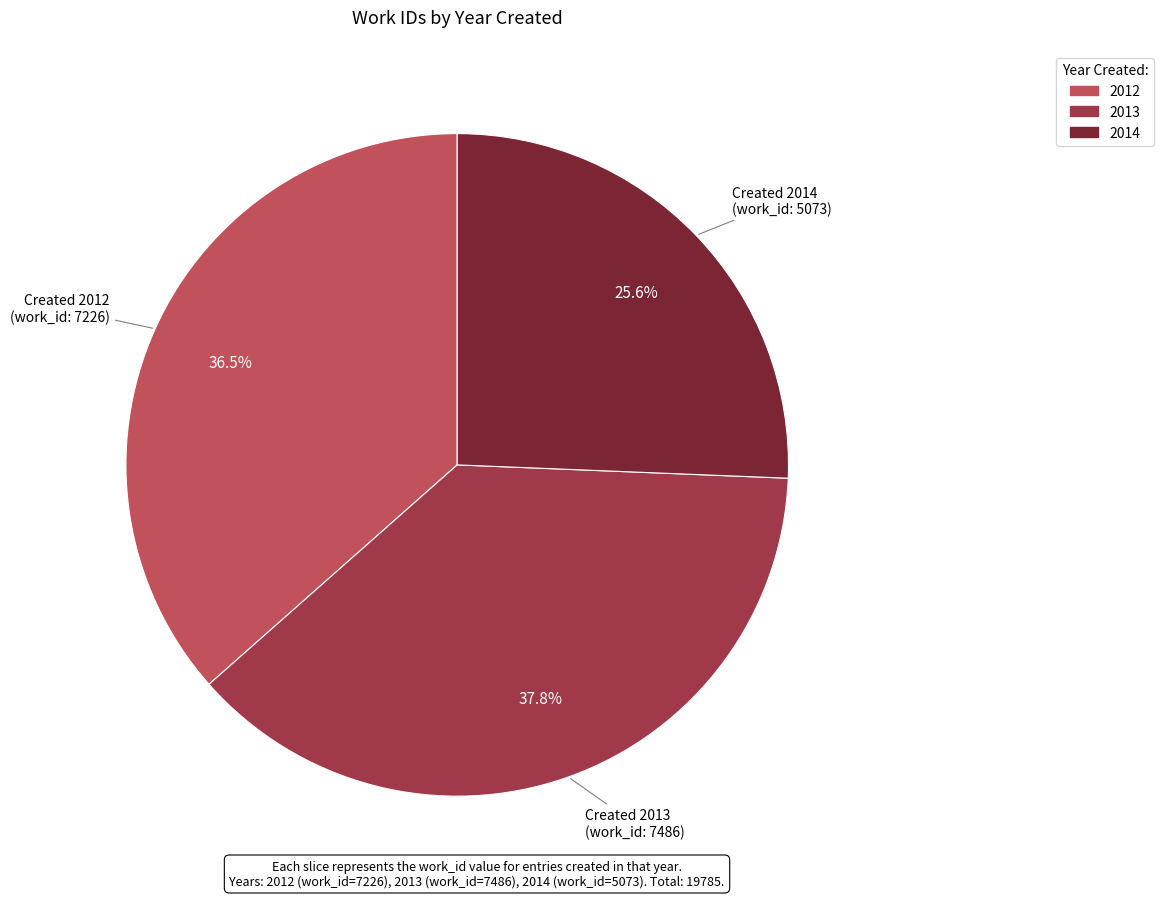

What portion of the pie excludes 2012?

63.5%